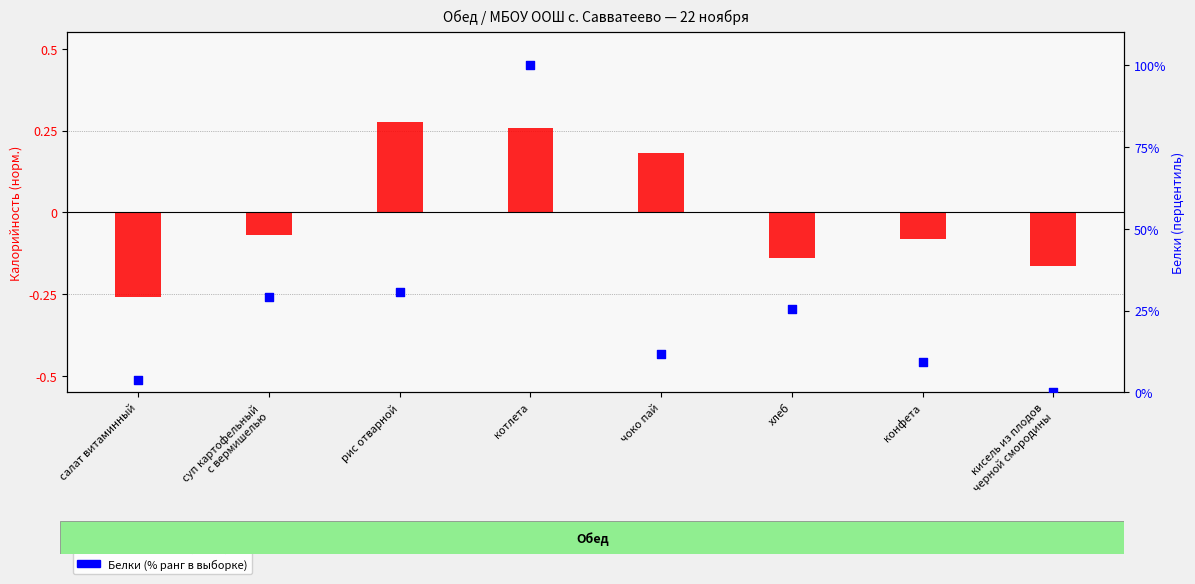

Which series has the largest total across all categories?

Белки (% ранг)